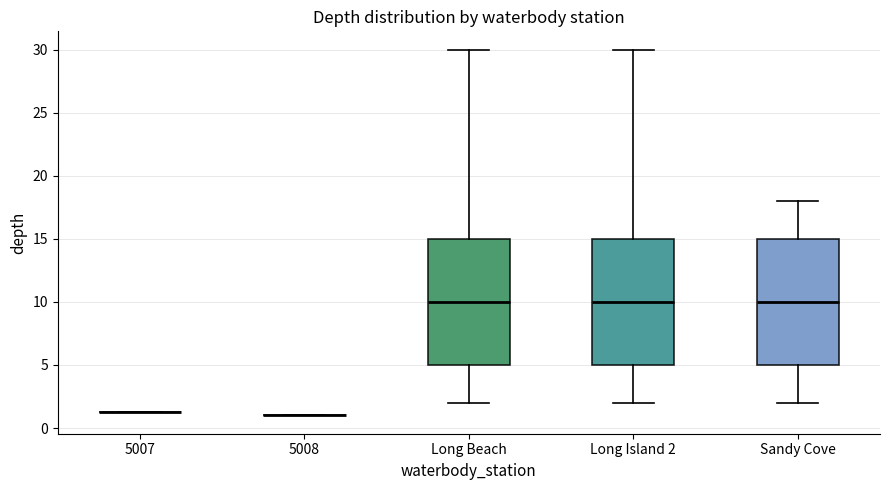

Where does the median line of the box for Long Island 2 sit on the y-axis? The values are not printed on the chart, so give them approximately, as read against the axis.

10.0